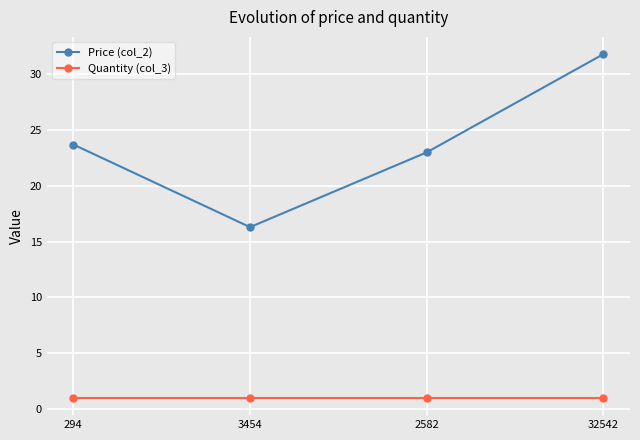

Is the value of Price (col_2) at 2582 greater than the value of Quantity (col_3) at 3454?

Yes